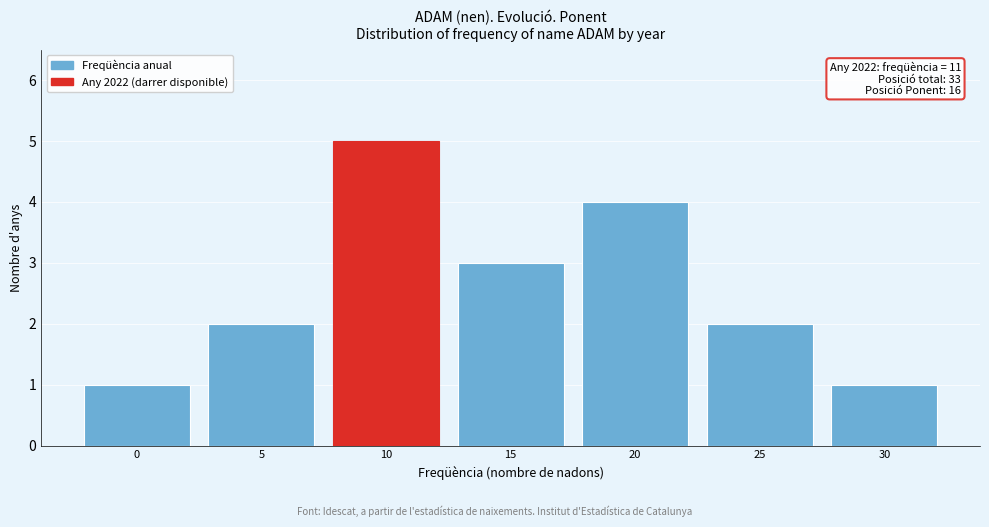

Reading right to left, what are all the values shown in this chart?

1	2	4	3	5	2	1